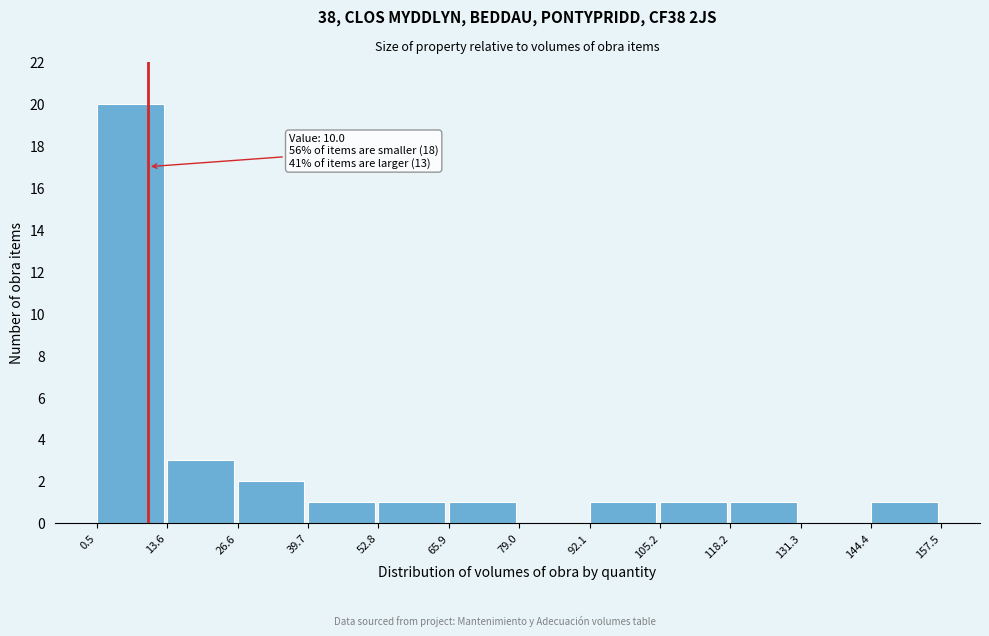

Over which range of the x-axis is the bar tallest?

0.5 to 13.6